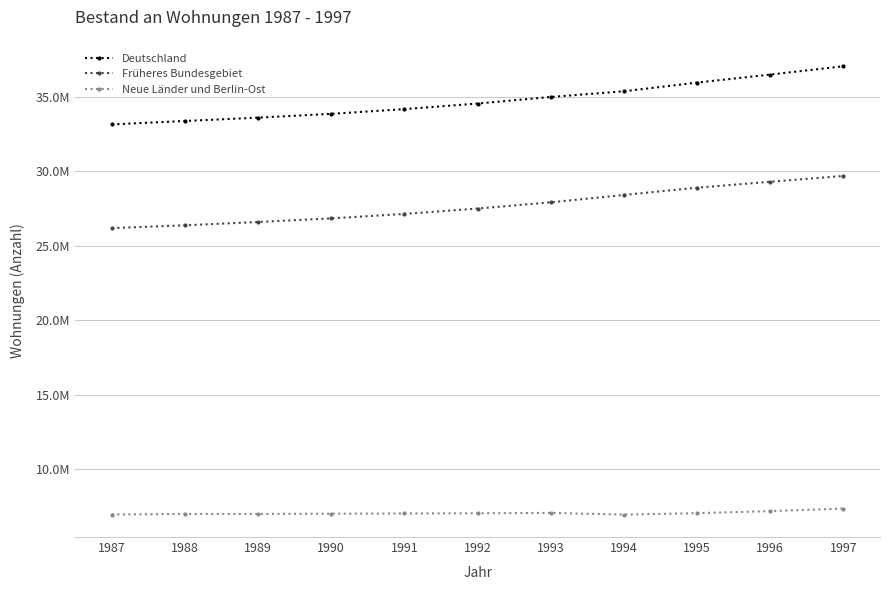

At which label does Früheres Bundesgebiet reach its minimum?

1987